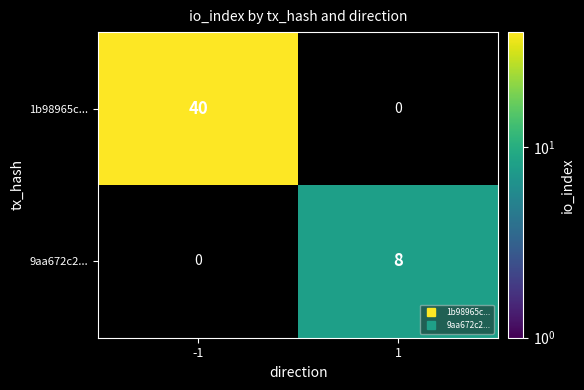

Is it true that 1b98965c... equals 40.0 at -1?

True